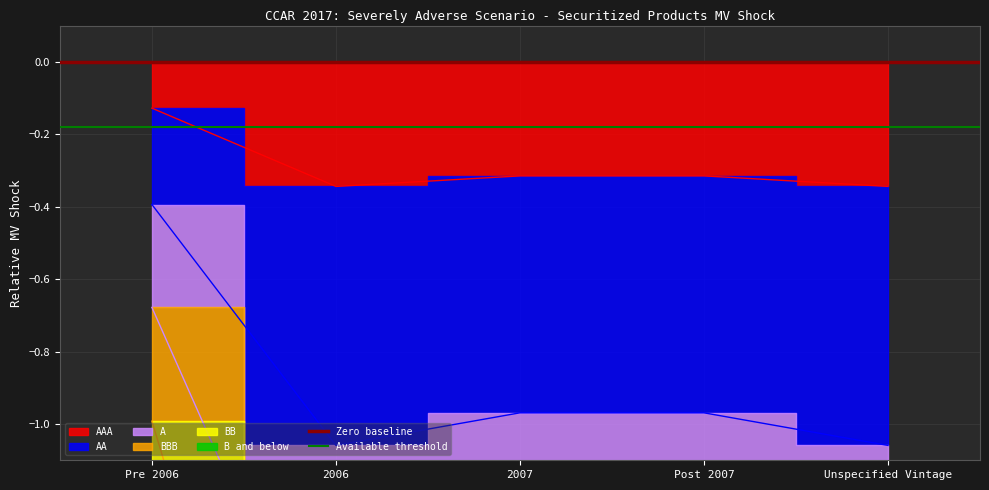

The value of Available threshold at 2006 is -0.3. True or false?

False